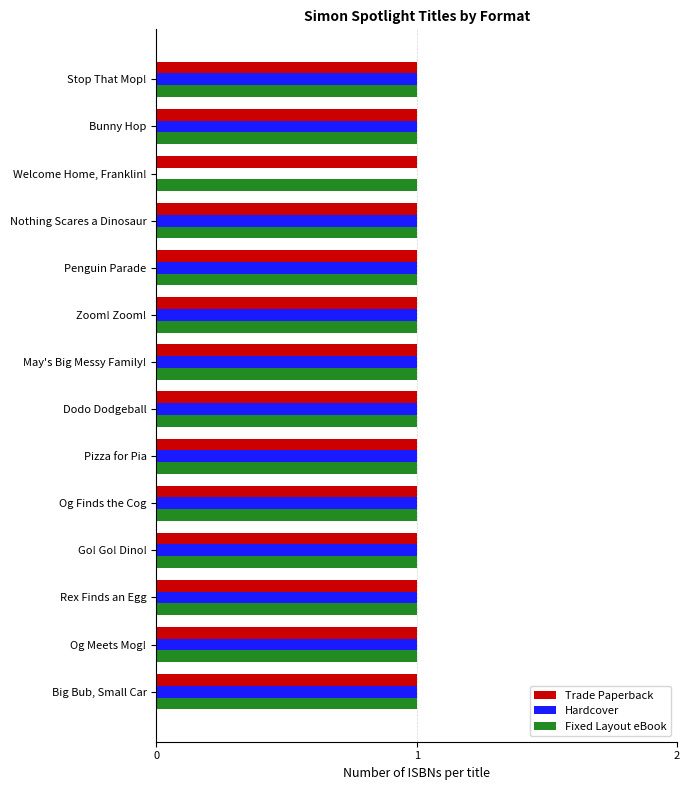

What is the sum of all Hardcover values?

13